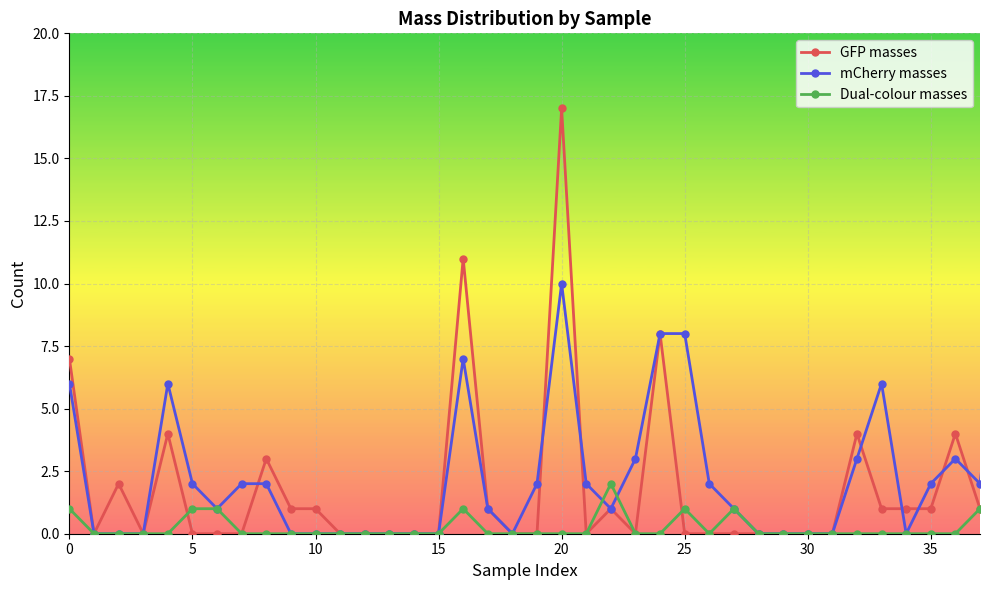

List the series in order of their peak value, highest first.

GFP masses, mCherry masses, Dual-colour masses